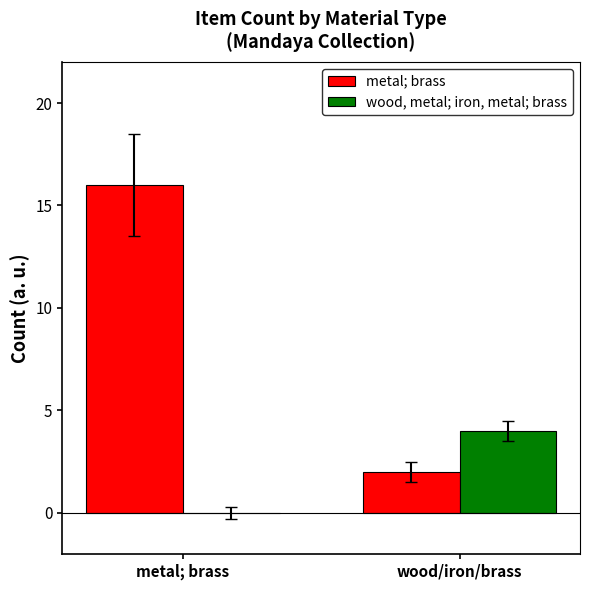

What are all the series names shown in the legend?

metal; brass, wood, metal; iron, metal; brass